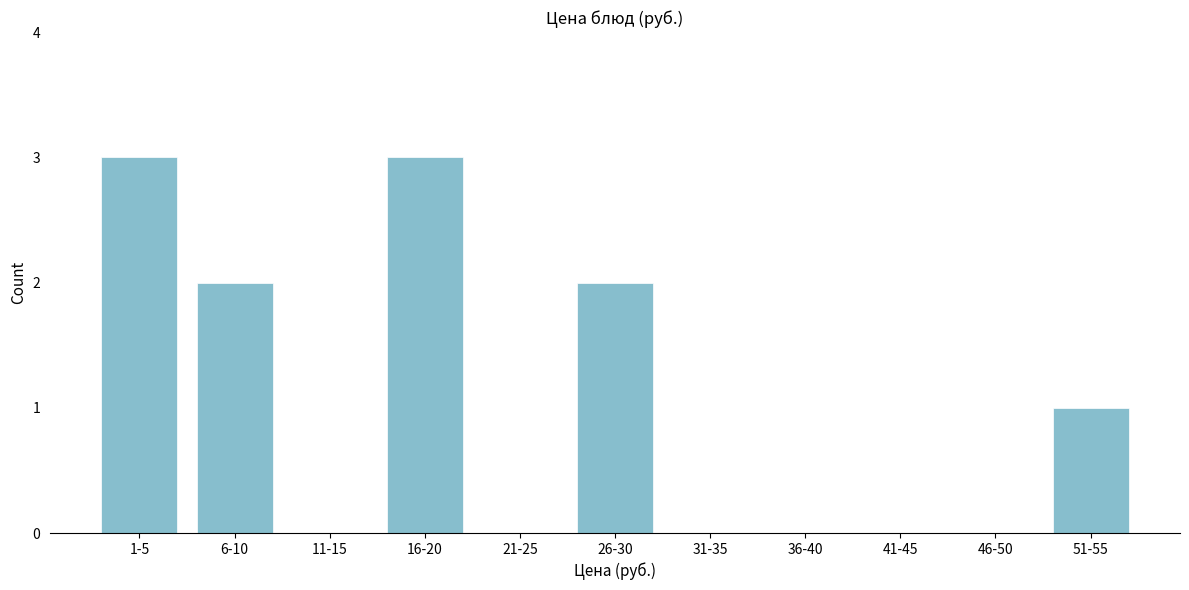

Reading left to right, what are all the values shown in this chart?

1-5=3	6-10=2	11-15=0	16-20=3	21-25=0	26-30=2	31-35=0	36-40=0	41-45=0	46-50=0	51-55=1